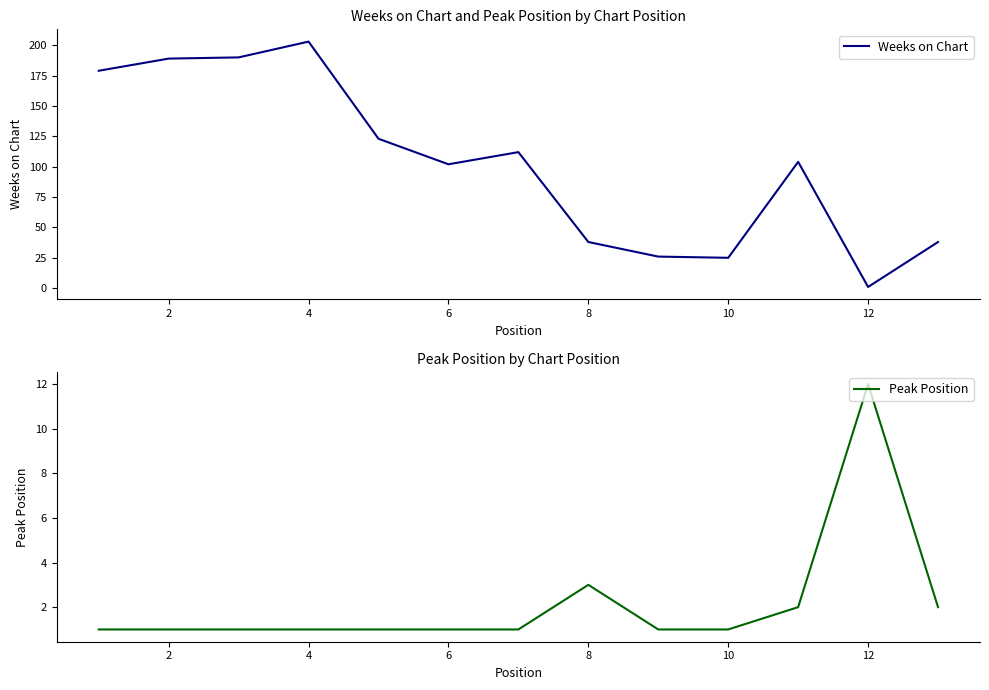

What is the maximum value for Weeks on Chart?

203